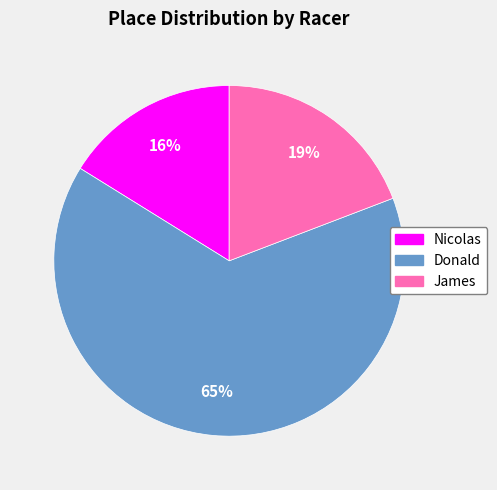

Which slice is the largest?

Donald